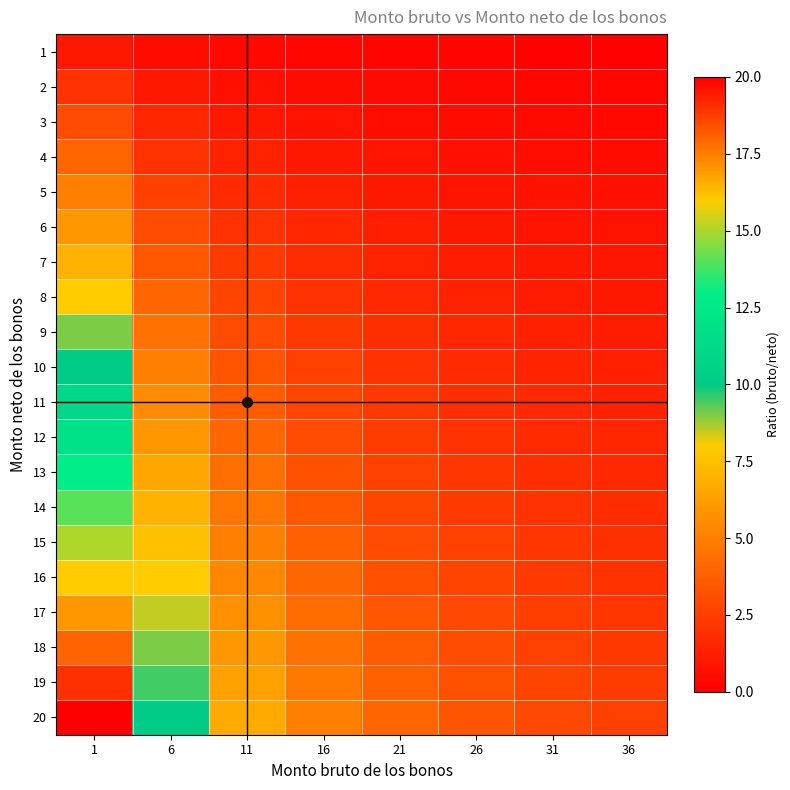

Which series has the largest range (max minus min)?

20